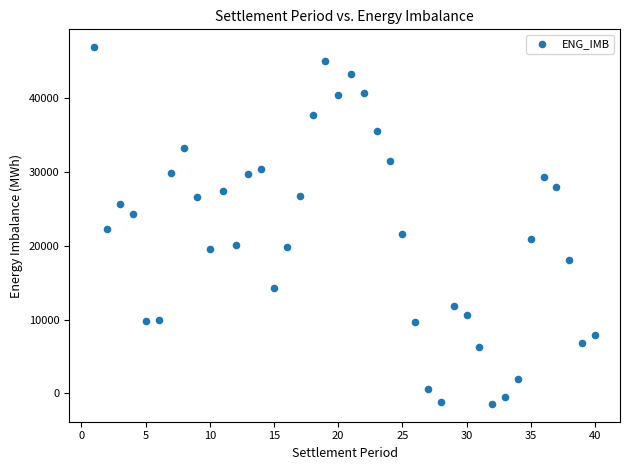

What is the range of X values (max minus min)?

39.0